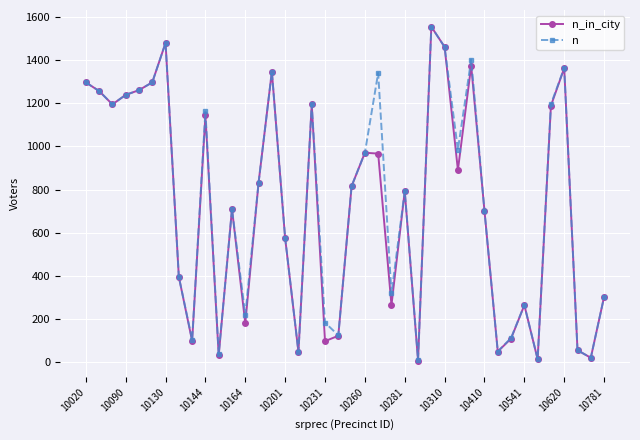

Which series has the widest spread of values?

n_in_city